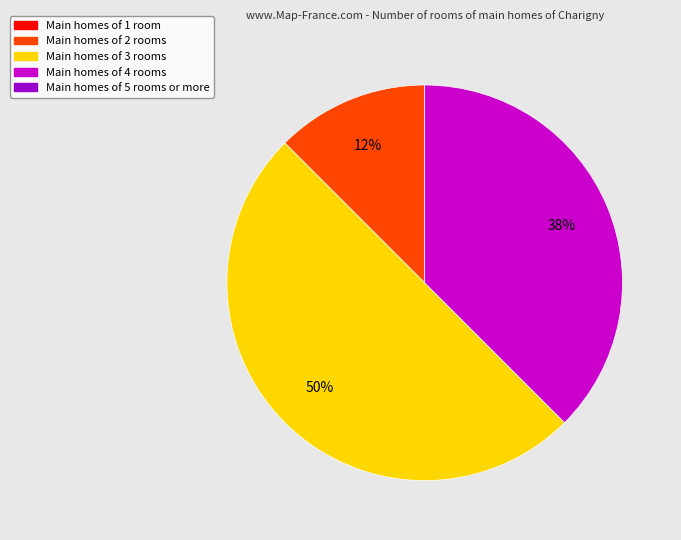

To the nearest percent, what is the average slice percentage?

33%